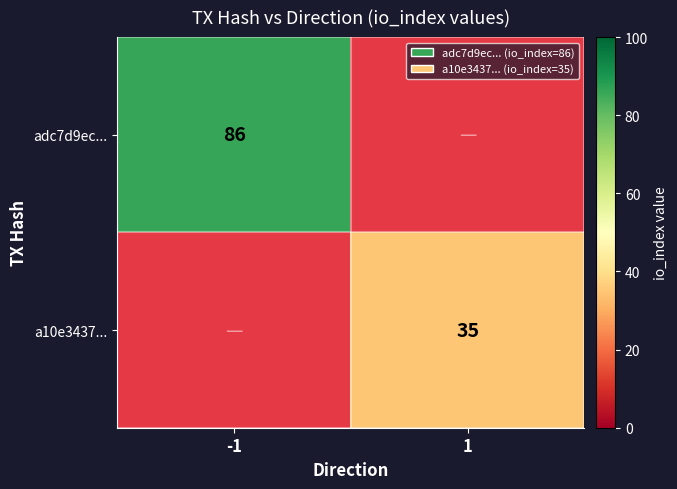

What is the smallest value displayed?

35.0